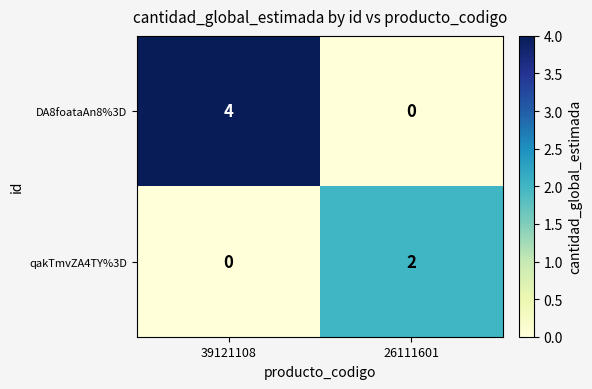

At which category is the sum across all series the highest?

39121108